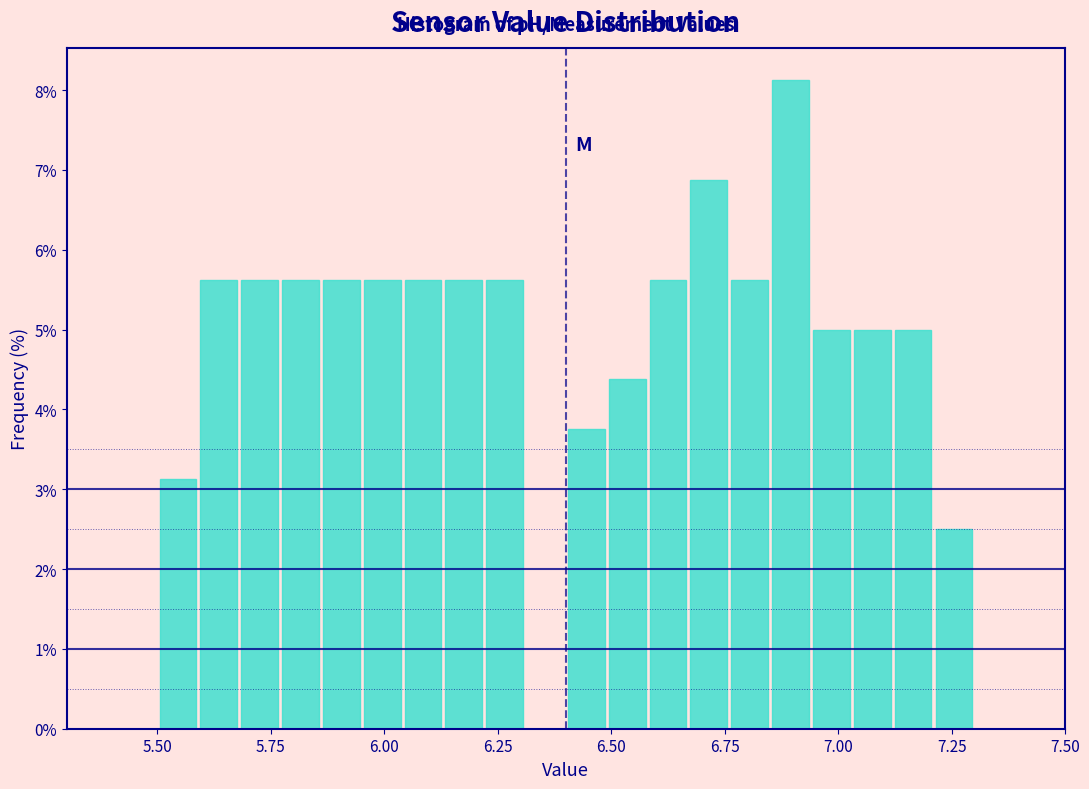

Around what value on the x-axis is the tallest bar? Give the approximate position of its centre, as read against the axis.

6.90